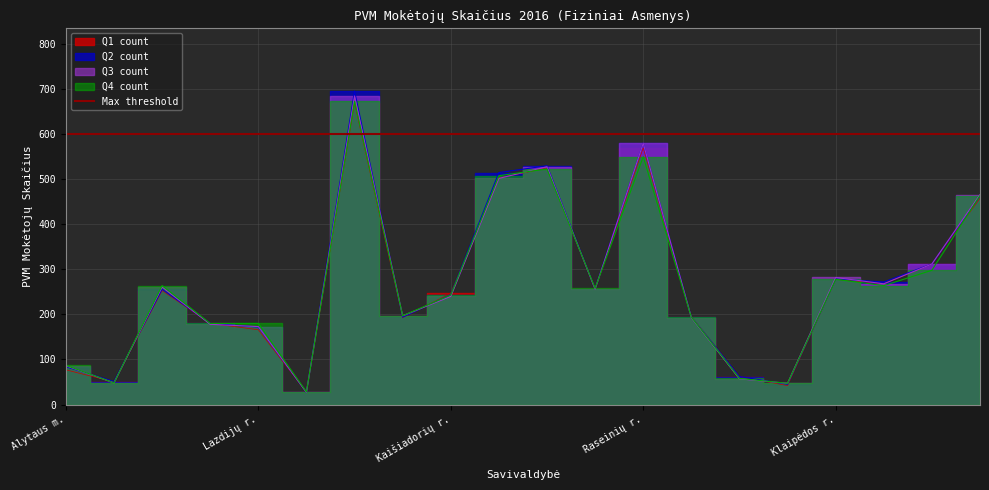

What is the sum of all Q2 count values?

5413